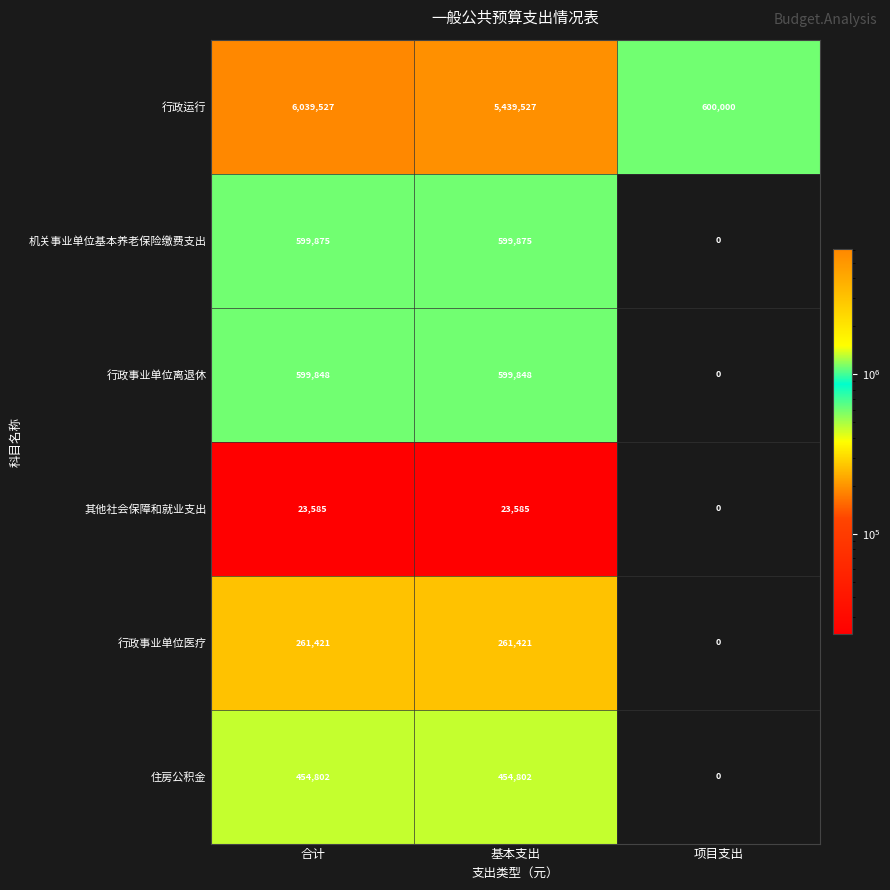

List the series in order of their peak value, lowest first.

其他社会保障和就业支出, 行政事业单位医疗, 住房公积金, 行政事业单位离退休, 机关事业单位基本养老保险缴费支出, 行政运行